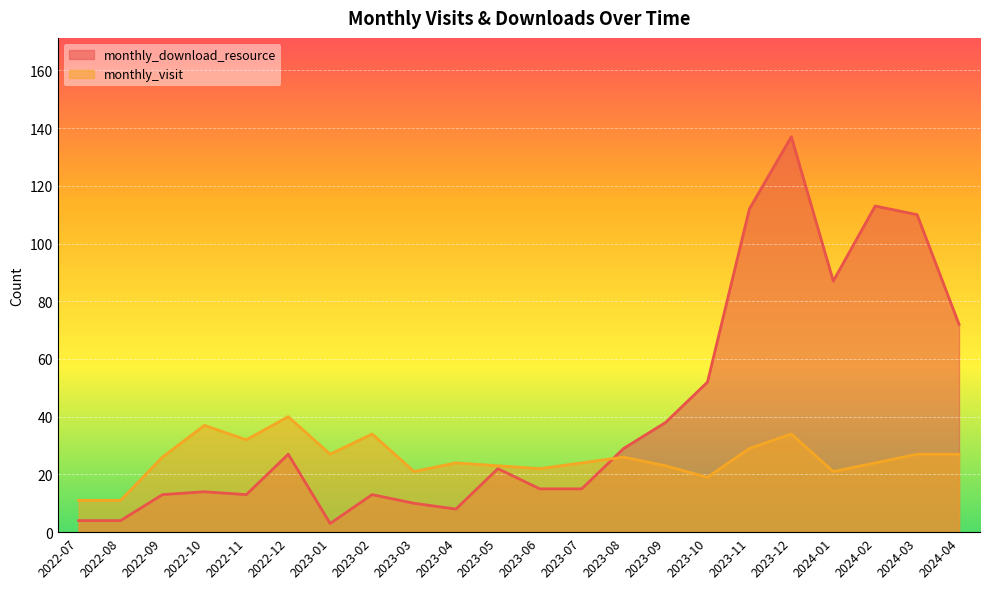

Rank the series by their average value, from lowest to highest.

monthly_visit, monthly_download_resource